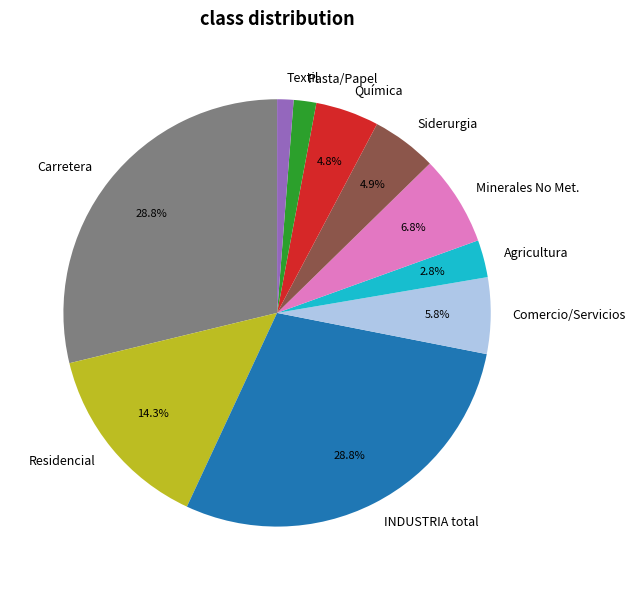

What percentage is NOT represented by Siderurgia?

95.1%